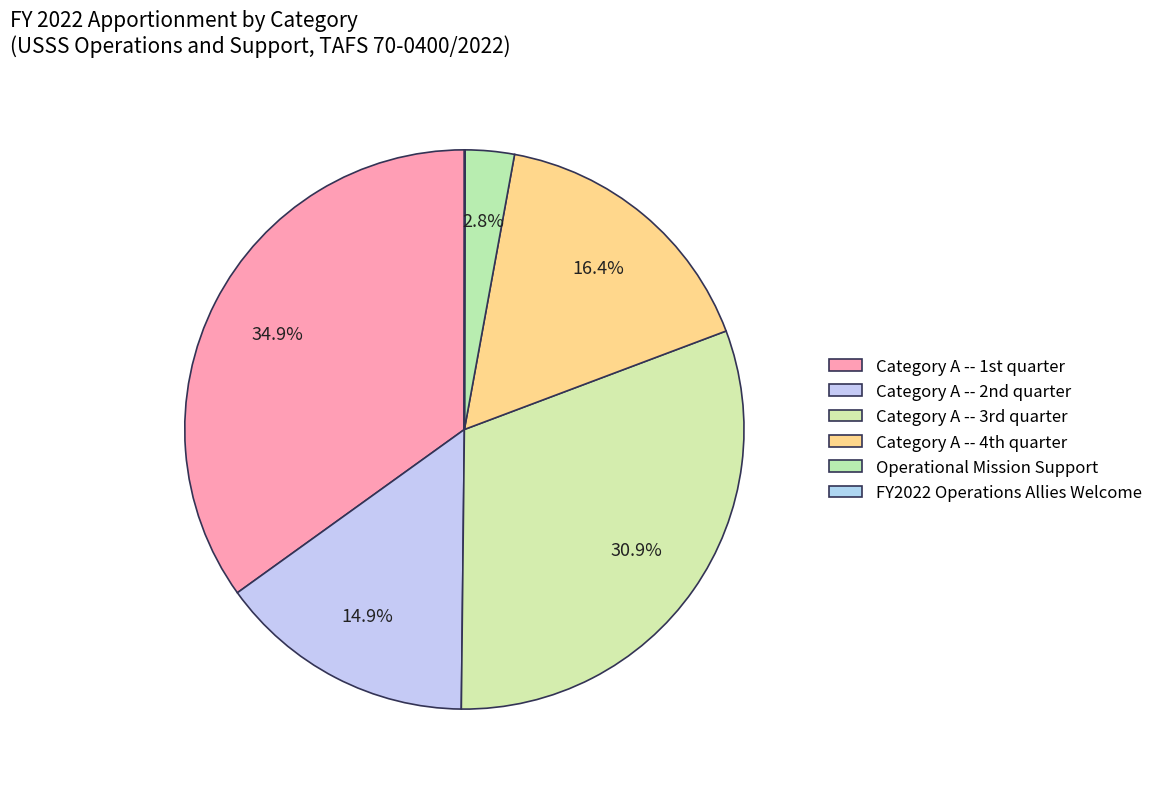

Does Operational Mission Support represent more than half of the total?

No